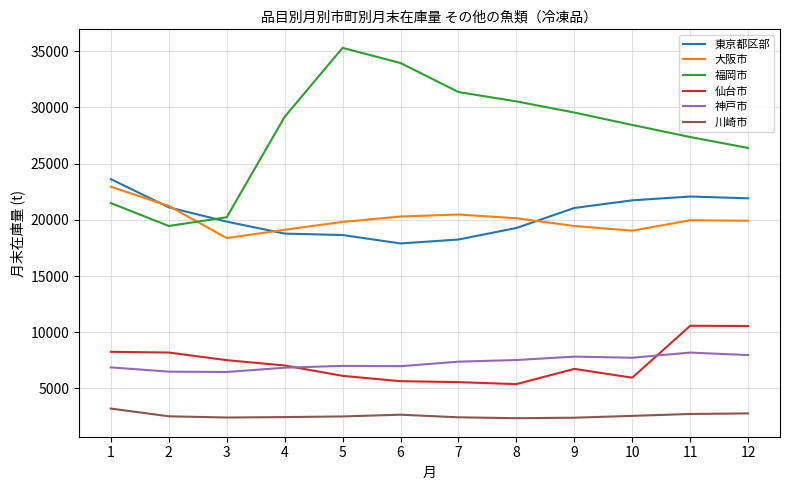

At 10, list the series in order from smallest to largest.

川崎市, 仙台市, 神戸市, 大阪市, 東京都区部, 福岡市